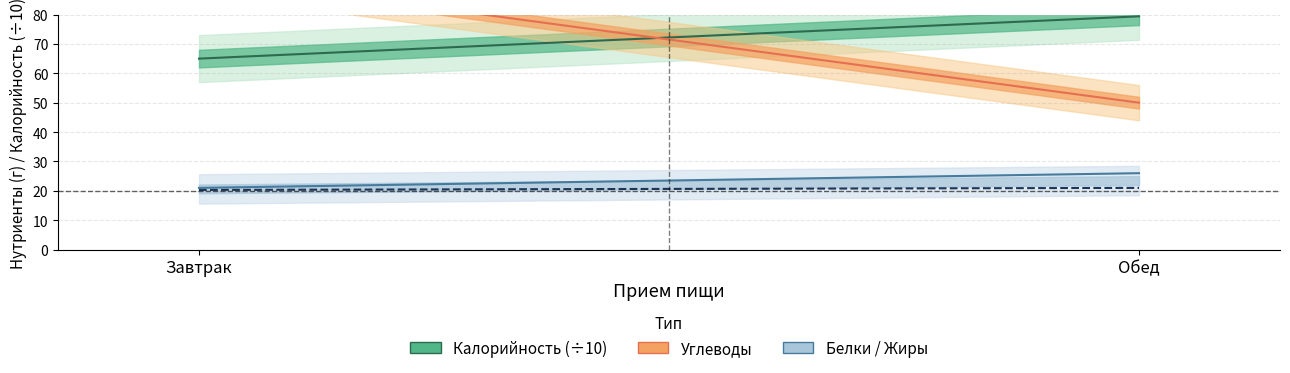

Which series has the largest range (max minus min)?

Углеводы